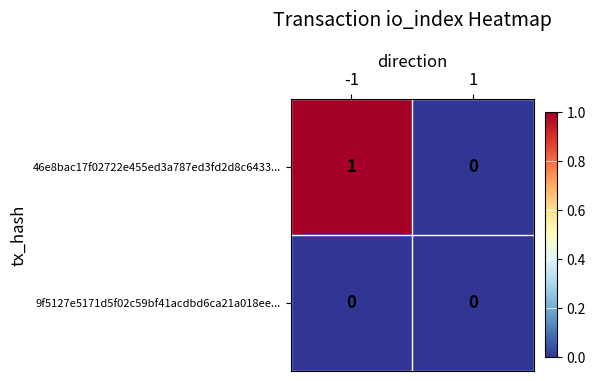

Which series has the largest total across all categories?

46e8bac17f02722e455ed3a787ed3fd2d8c6433...